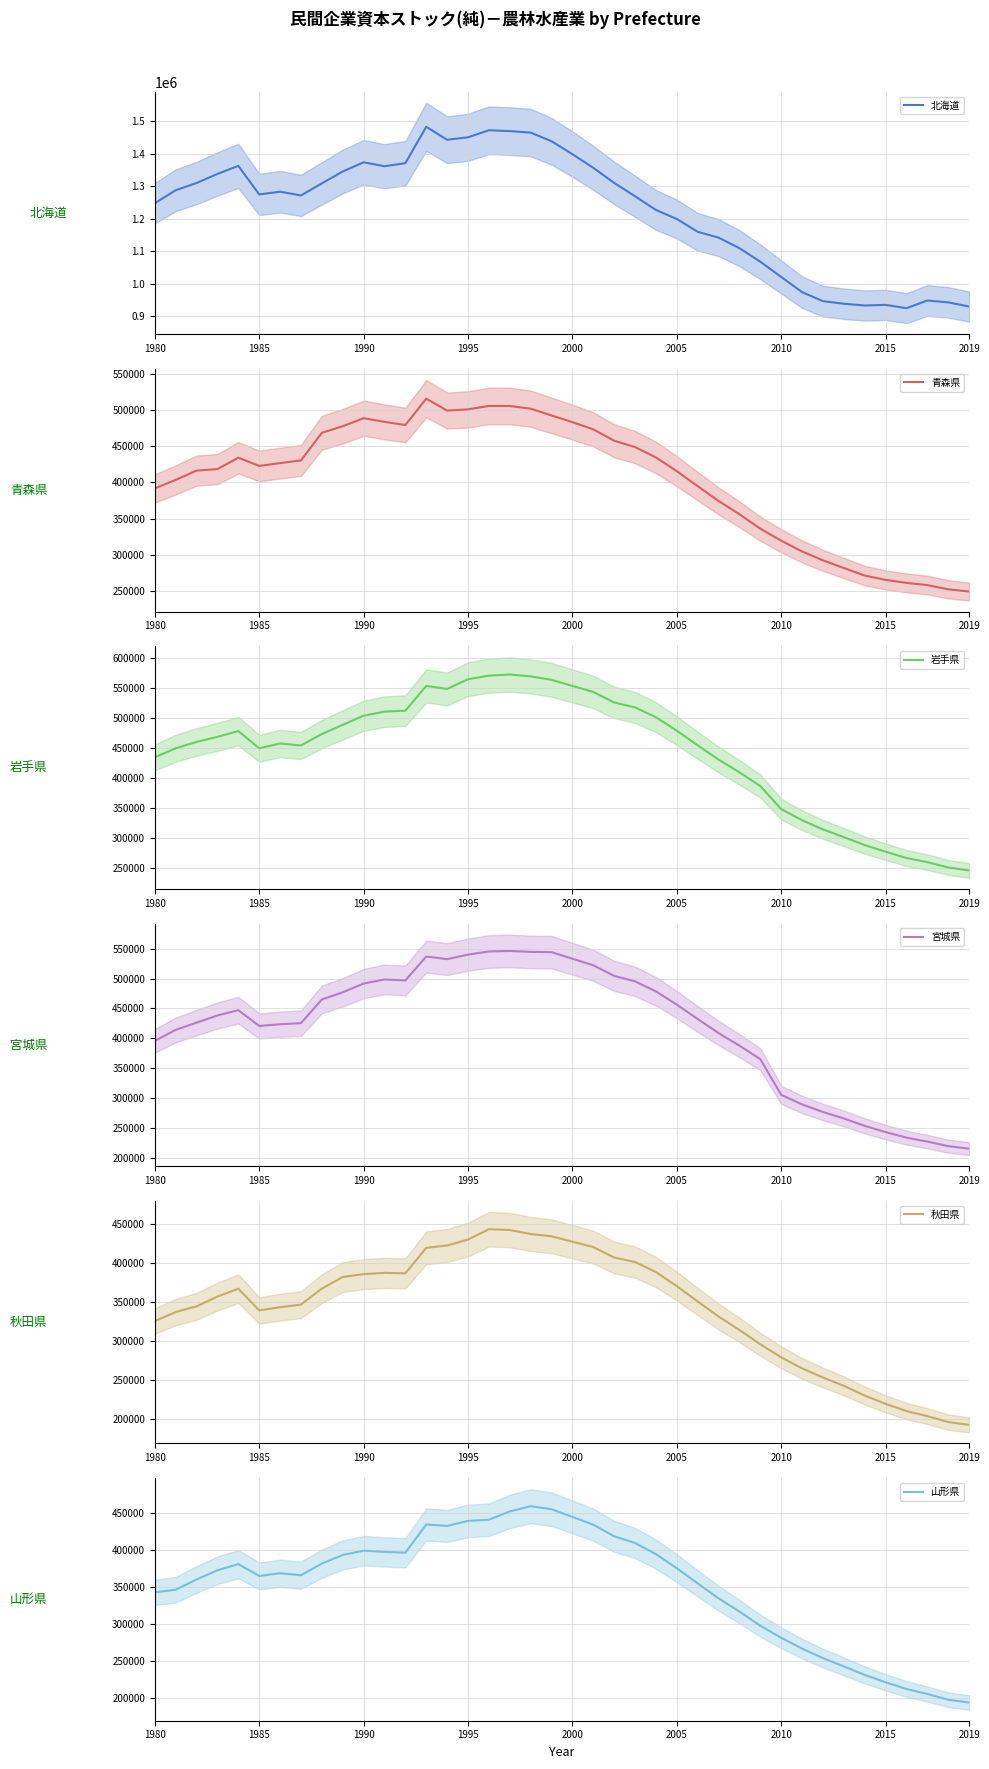

How many data points does each series have?

40